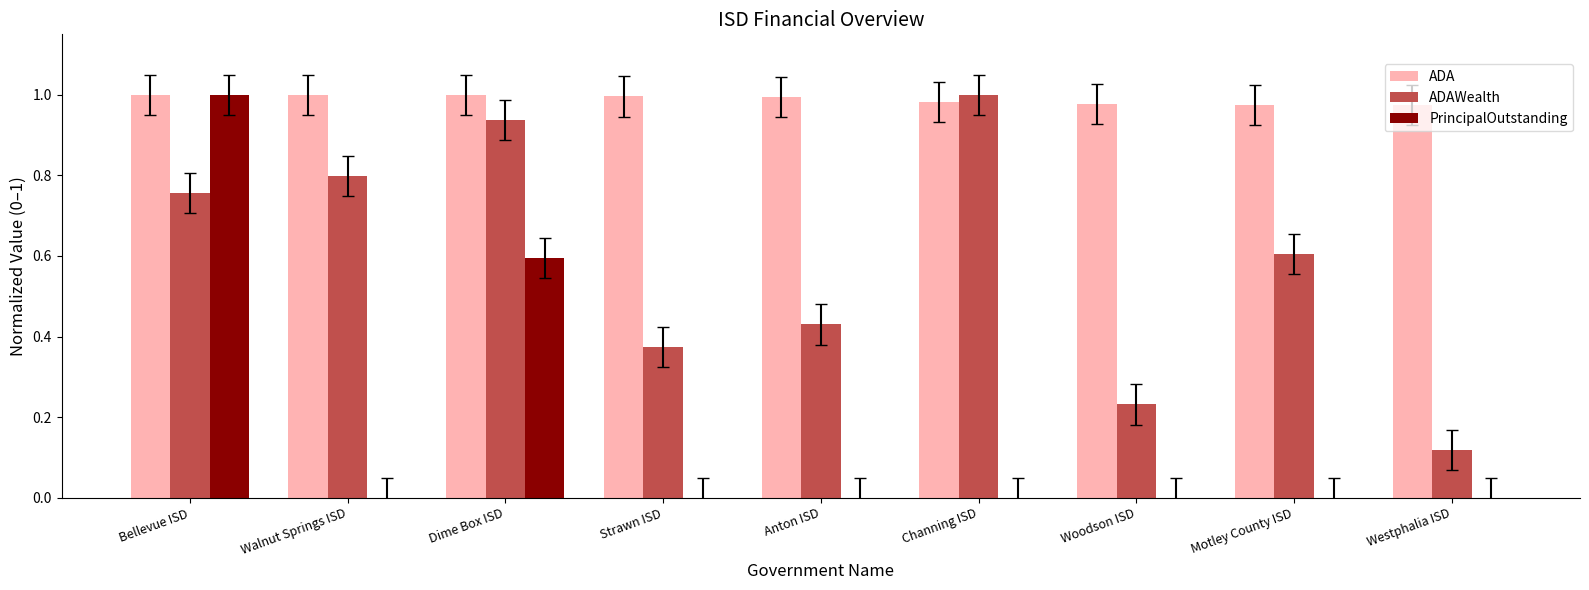

The value of PrincipalOutstanding at Dime Box ISD is 0.6. True or false?

True